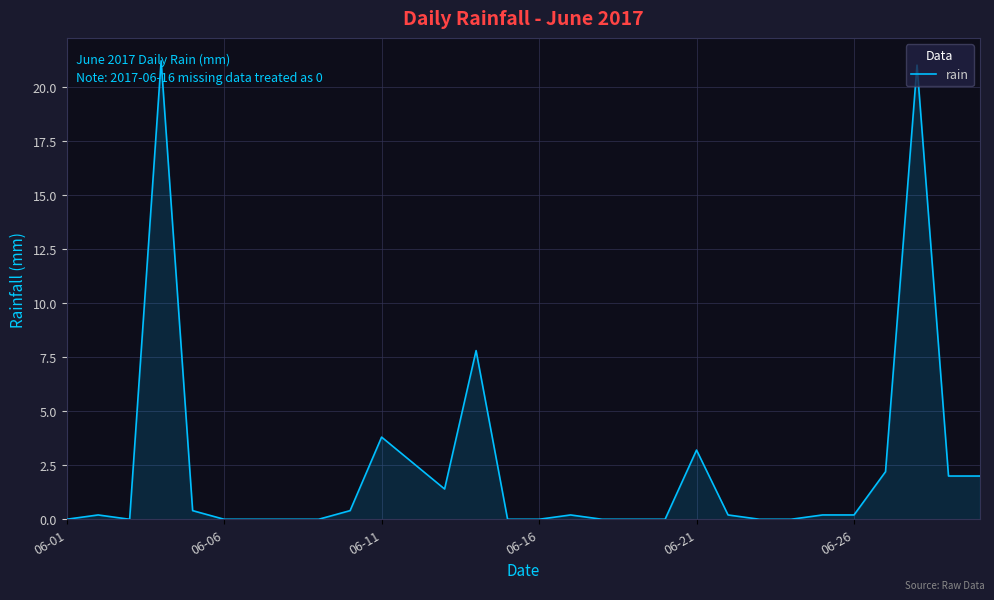

What is the difference between the maximum and minimum values?

21.2